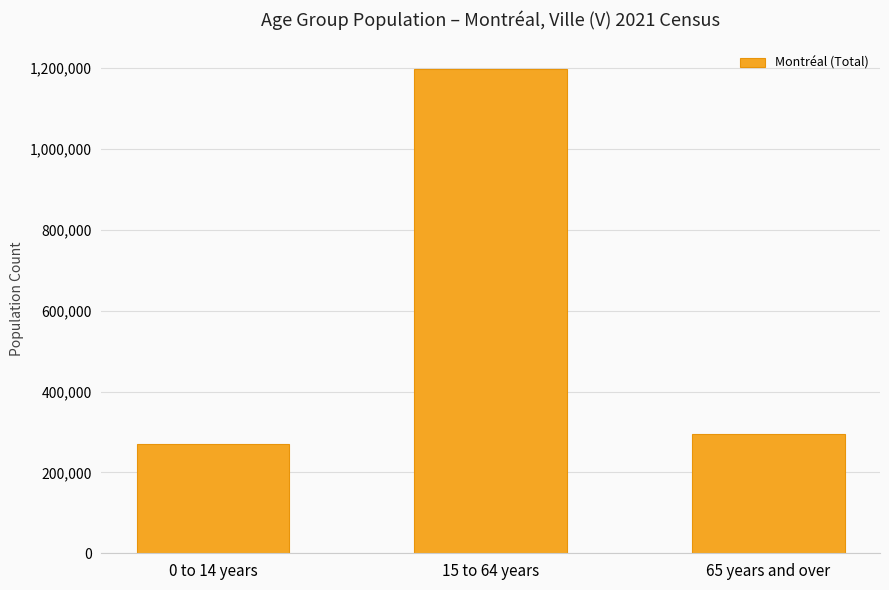

List the labels in order of value, largest first.

15 to 64 years, 65 years and over, 0 to 14 years